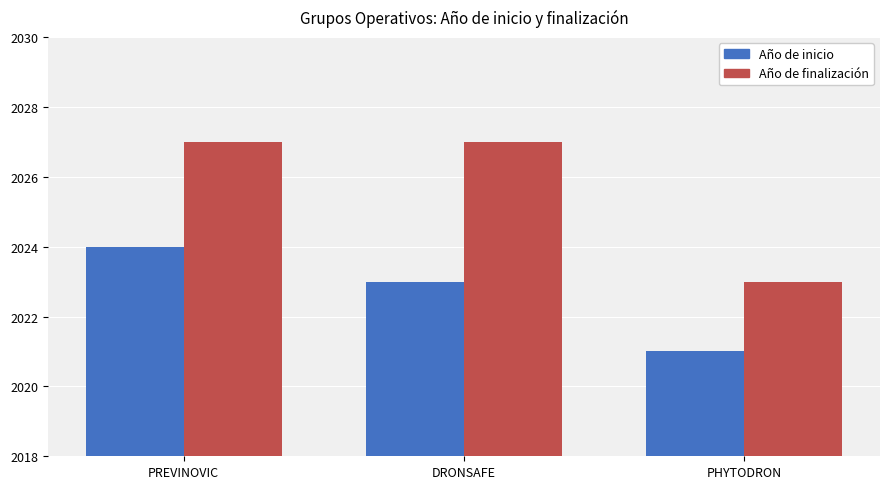

Which series has the largest range (max minus min)?

Año de finalización